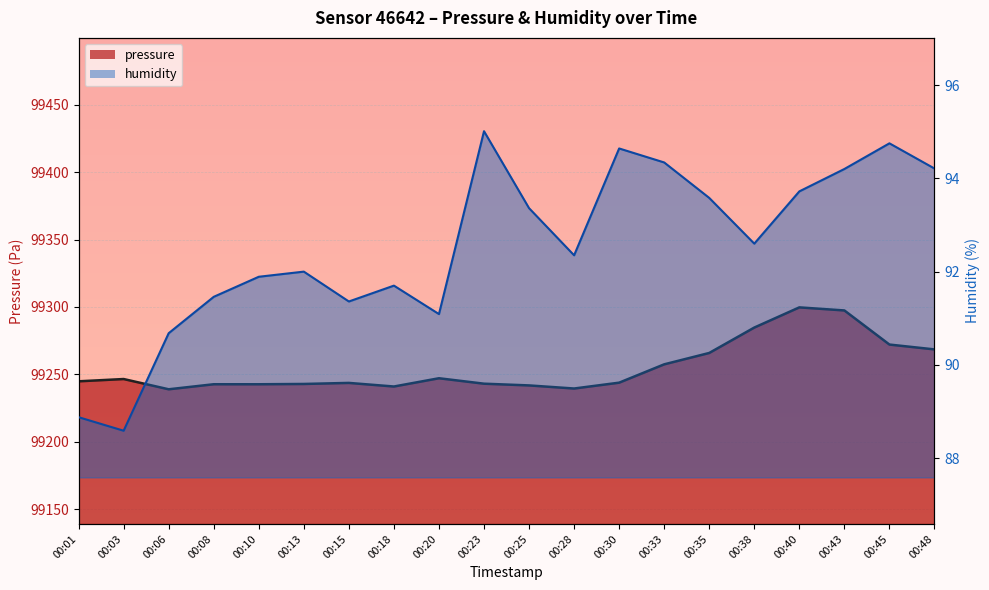

What is the sum of the pressure values at 00:06 and 00:13?

198481.7